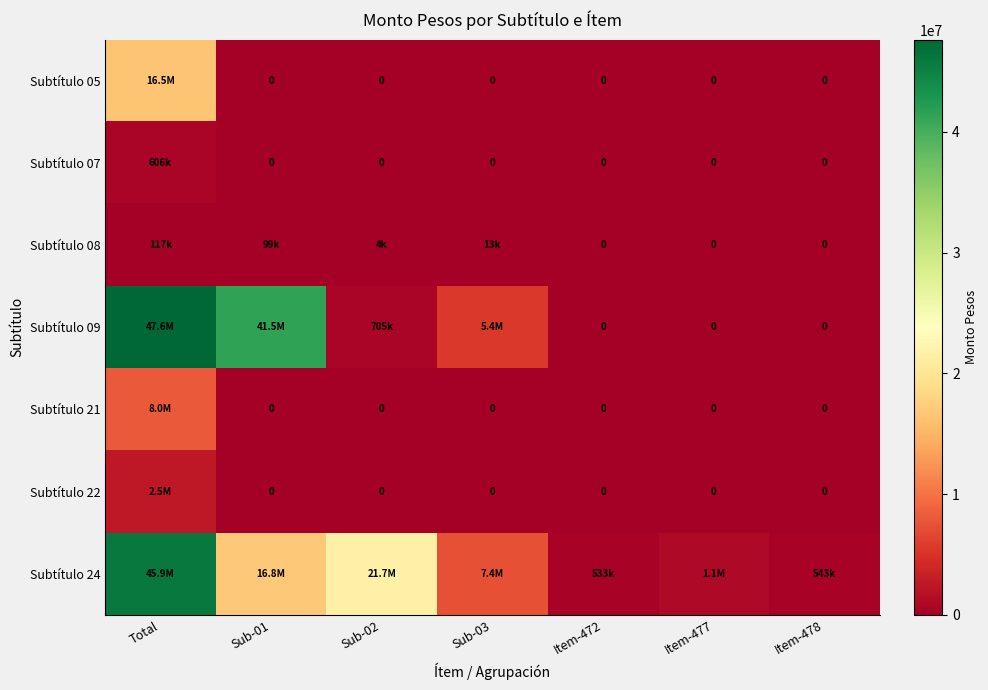

At how many categories does at least one series exceed 35099823?

2